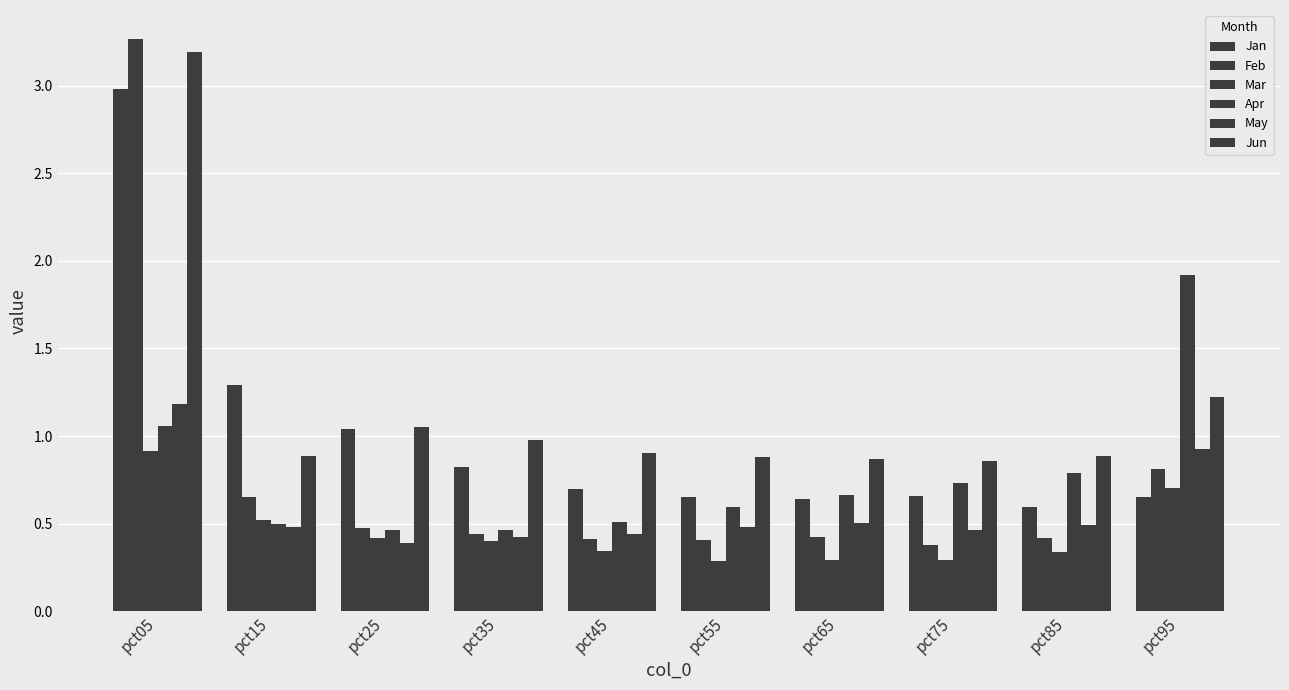

How many bars are there in total?

60